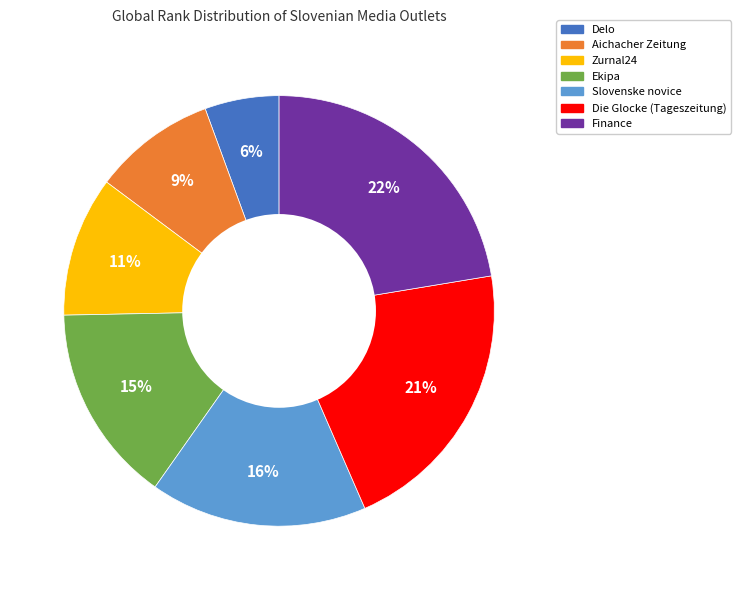

To the nearest percent, what is the average slice percentage?

14%